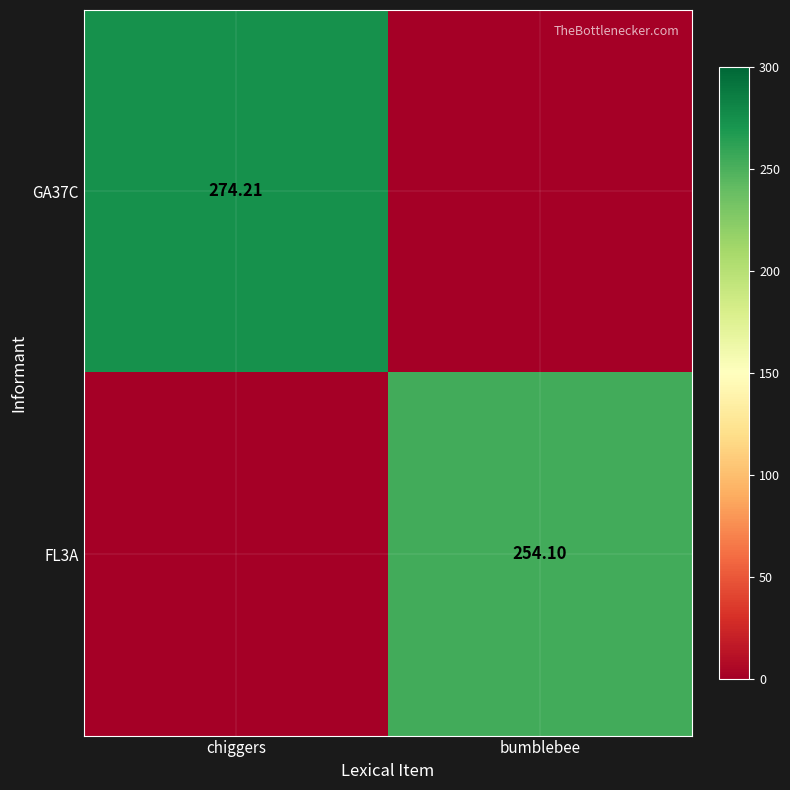

At which category is the sum across all series the highest?

chiggers